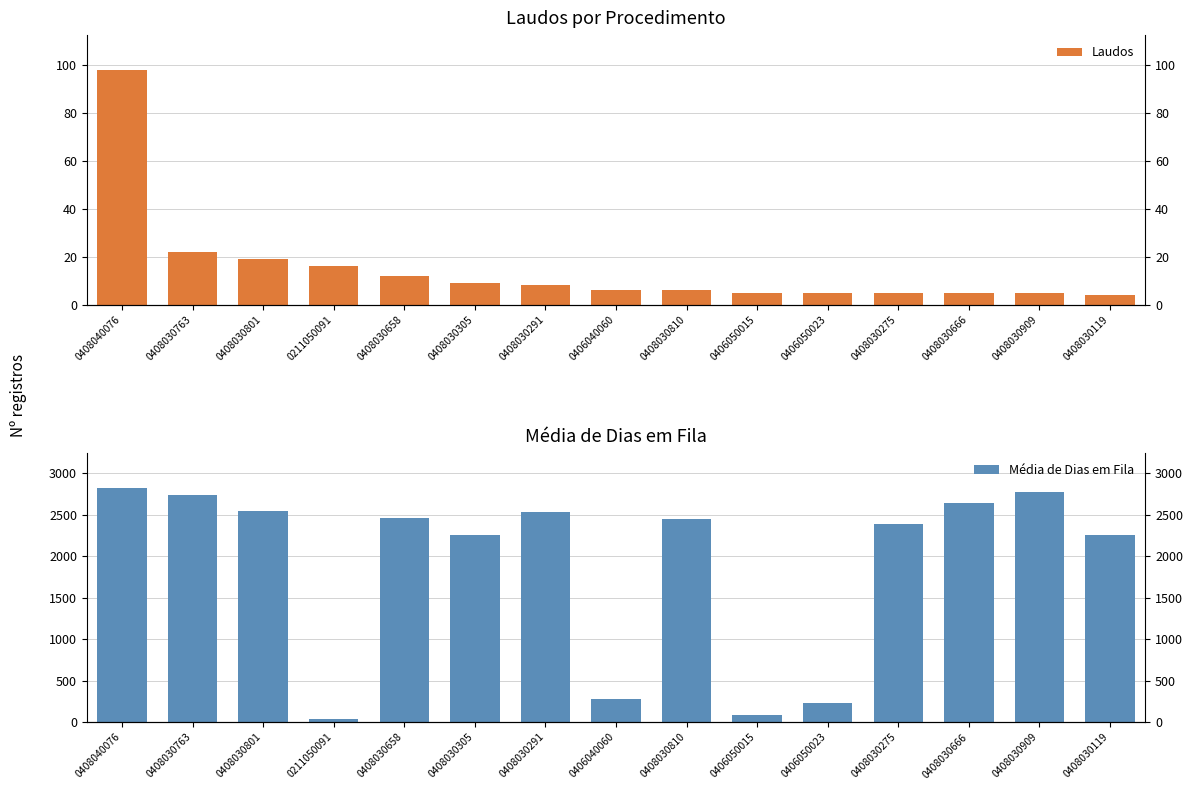

Rank the series at 0406050023 from lowest to highest value.

Laudos, Média de Dias em Fila